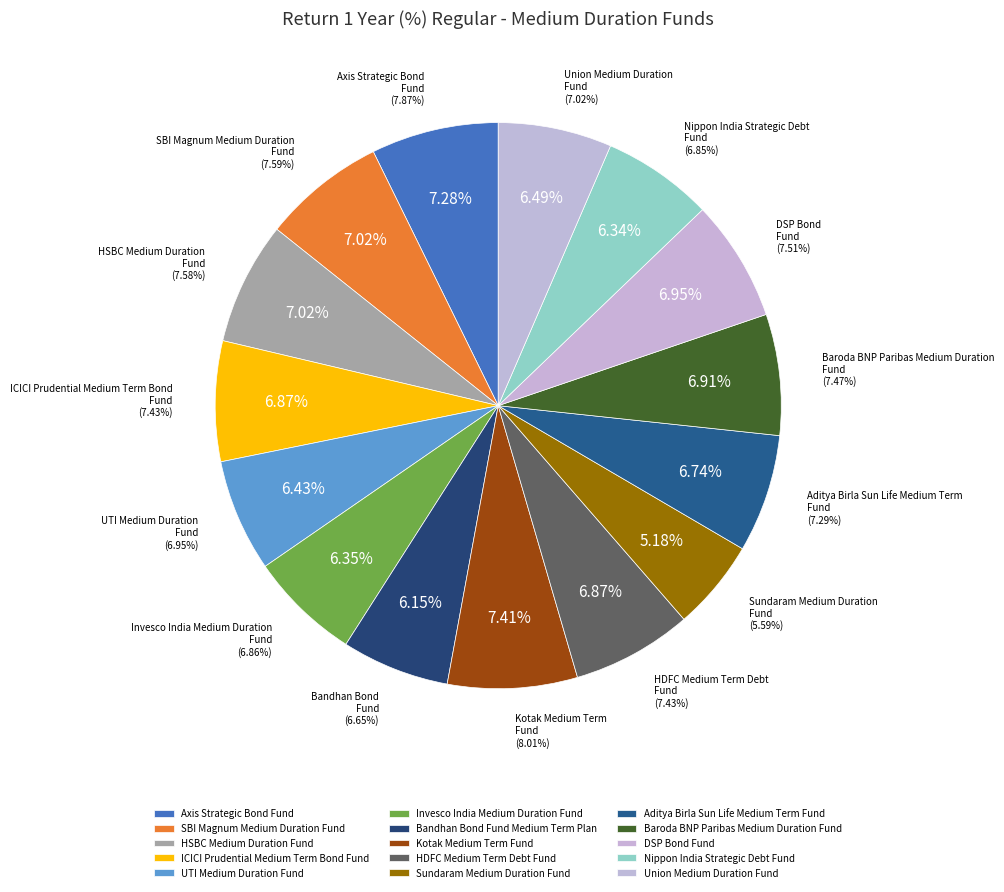

What percentage is the SBI Magnum Medium Duration Fund slice, to the nearest percent?

7%